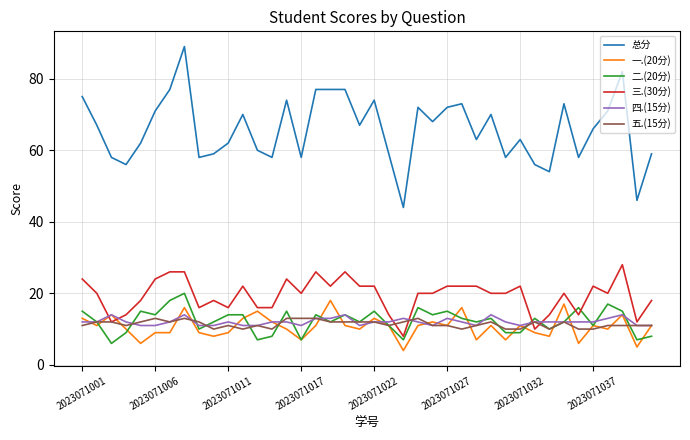

True or false: 四.(15分) and 总分 cross at least once.

False